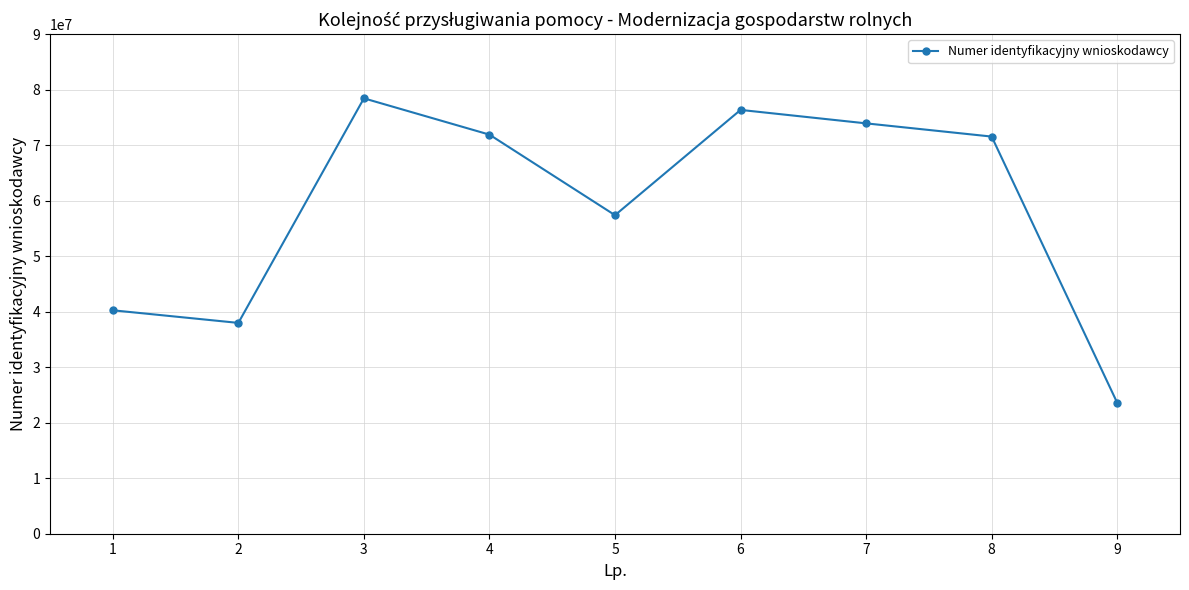

Approximately how many times larger is the value at 2 compared to 7?

0.5